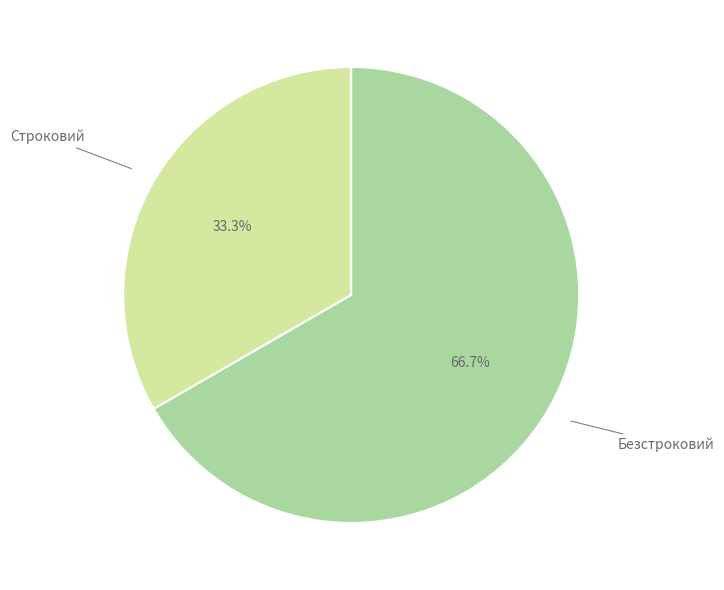

Approximately how many times larger is the value at Безстроковий compared to Строковий?

2.0